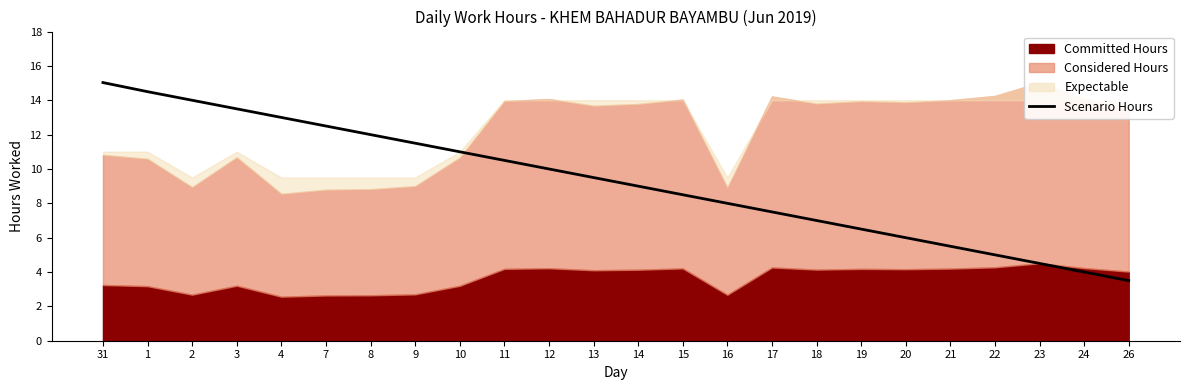

True or false: there are more than 0 points higher than both neighbors.

False